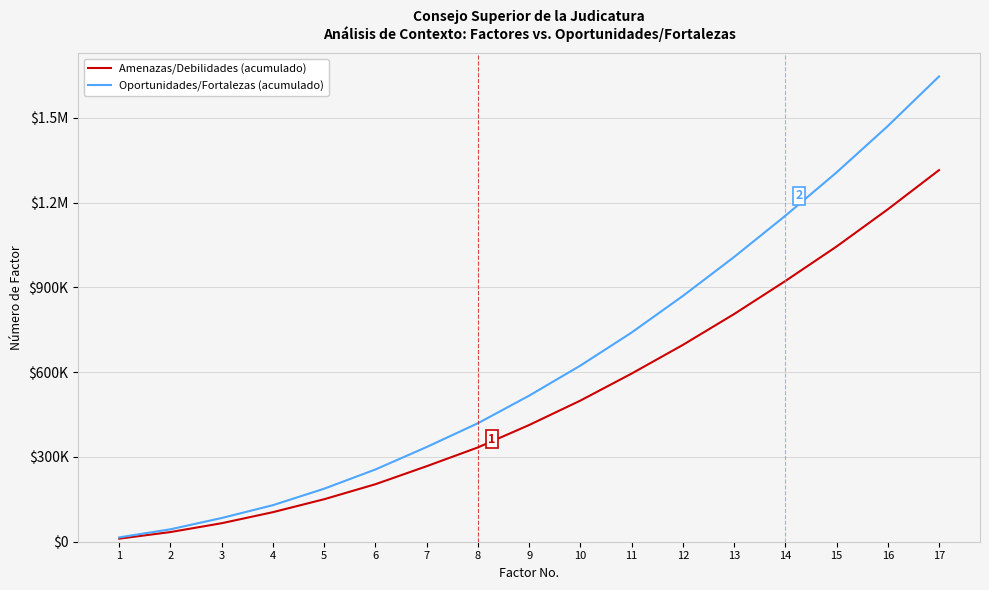

Rank the categories by Amenazas/Debilidades (acumulado) value from lowest to highest.

1, 2, 3, 4, 5, 6, 7, 8, 9, 10, 11, 12, 13, 14, 15, 16, 17